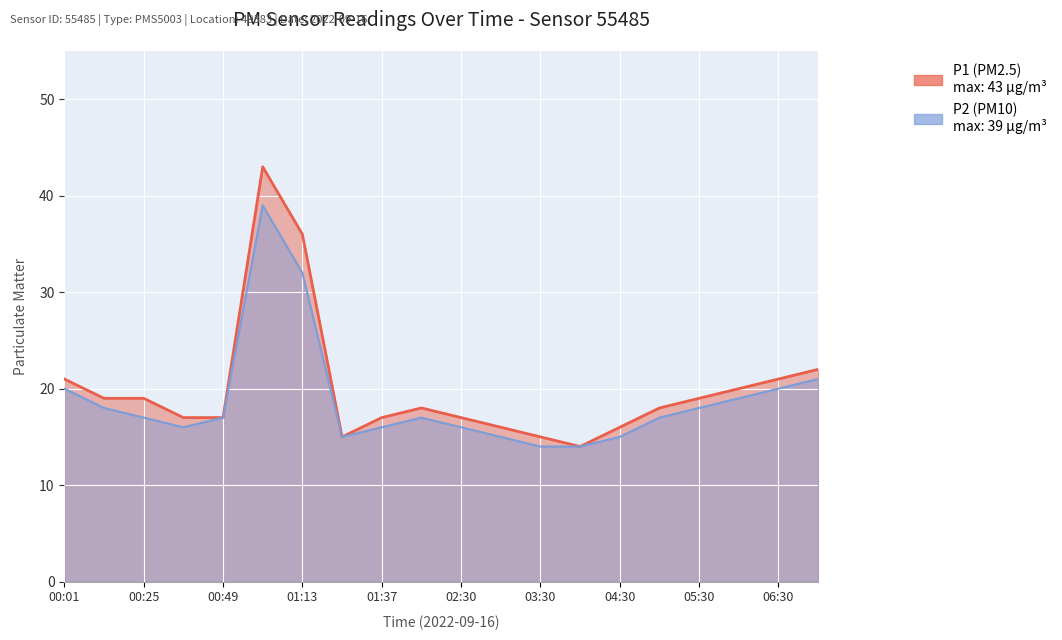

At which category is the sum across all series the highest?

01:01